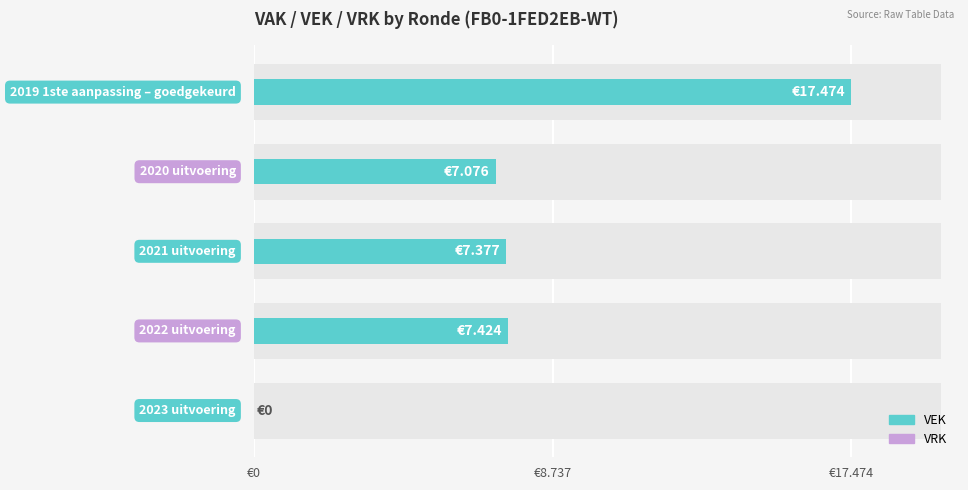

Are the bars grouped side by side (vs. stacked)?

Yes